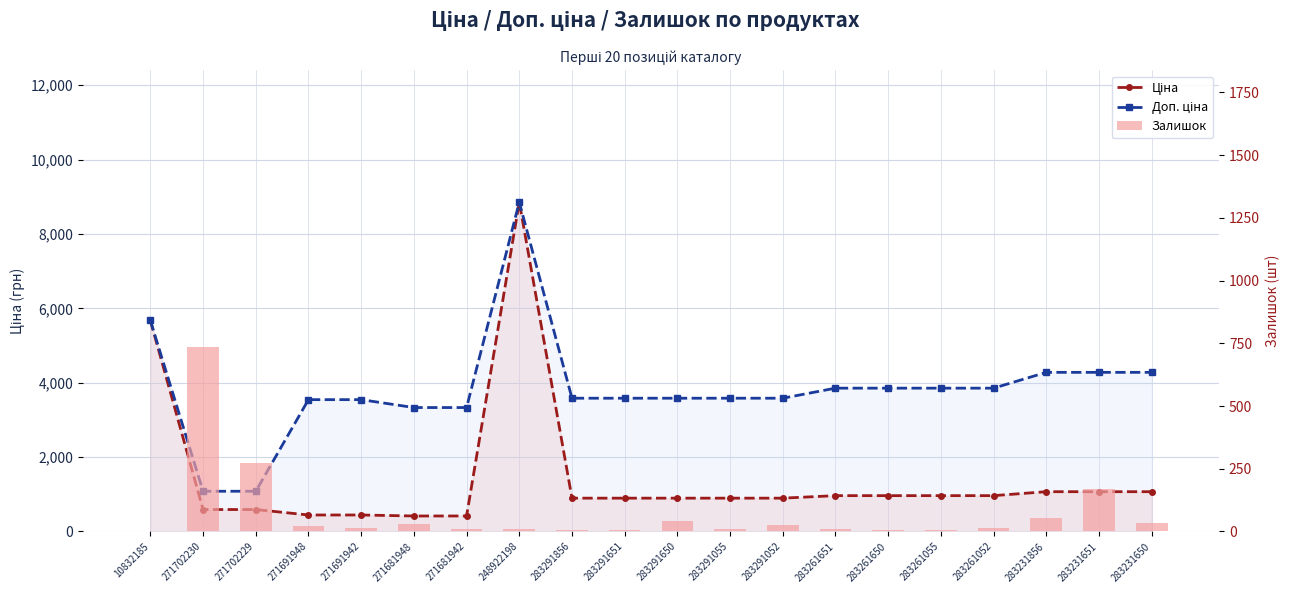

Which series has the largest total across all categories?

Доп. ціна